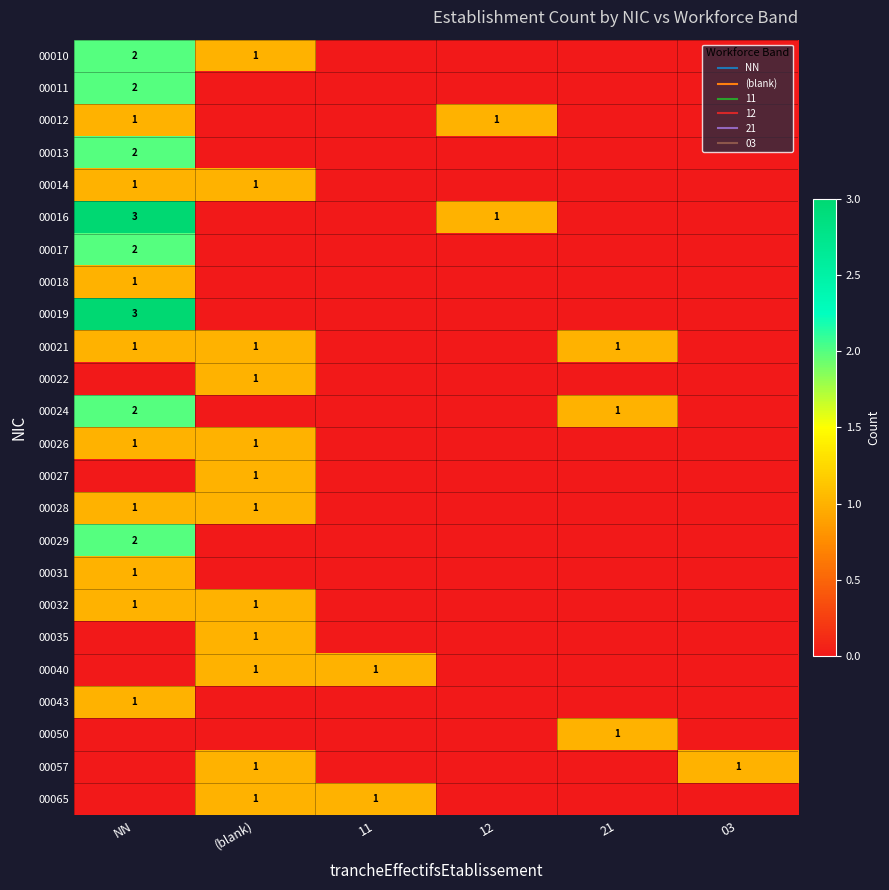

What is the approximate value of 00010 at NN?

2